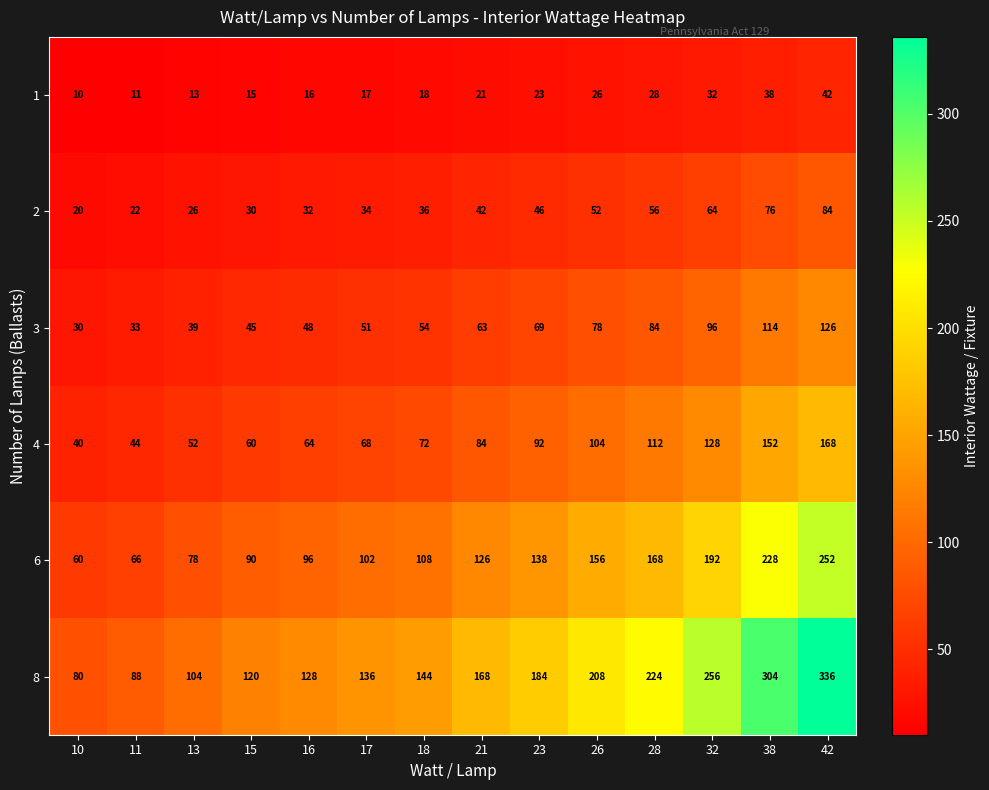

What is the lowest value of the 4 series?

40